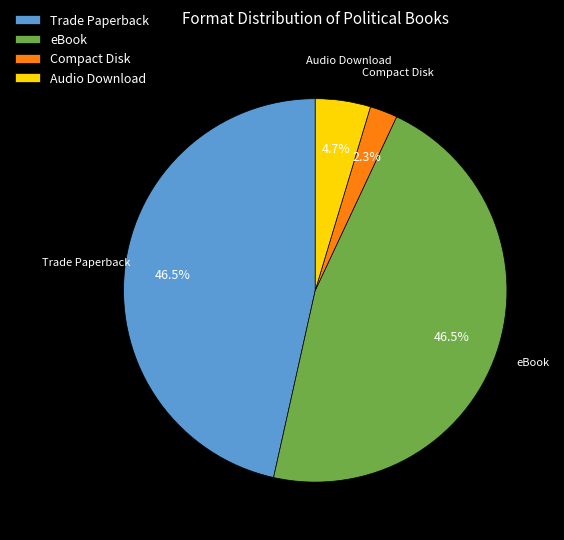

Does Compact Disk represent more than half of the total?

No